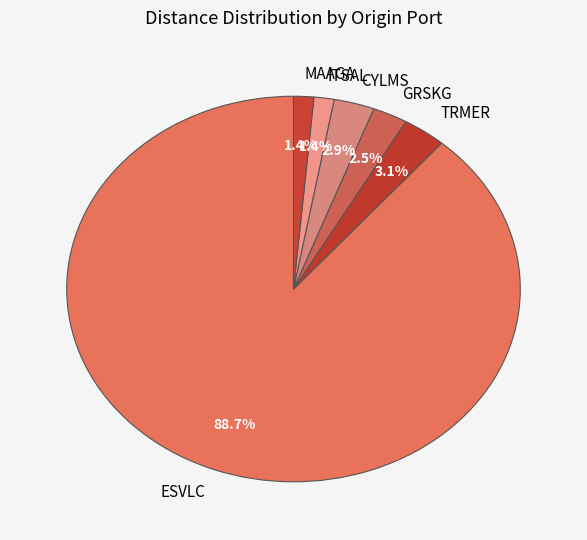

Which slice is the largest?

ESVLC